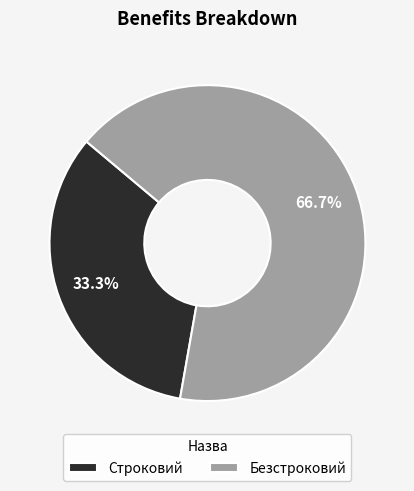

How many segments does this pie chart have?

2